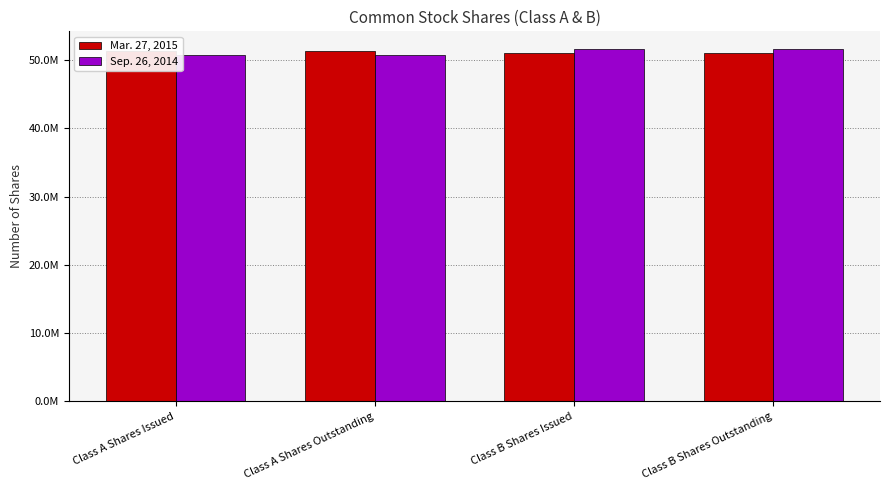

Reading right to left, transcribe all the data shown in this chart.

Mar. 27, 2015: 51073661	51073661	51383446	51383446
Sep. 26, 2014: 51610239	51610239	50658627	50658627